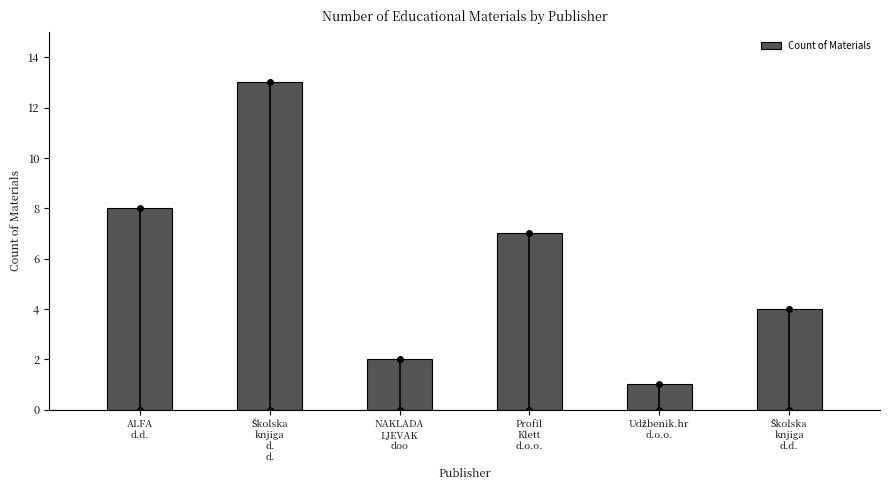

What is the sum of all values?

35